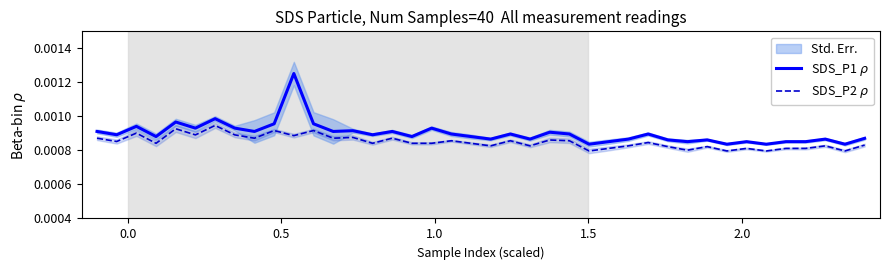

At which category does SDS_P1 $\rho$ reach its first local peak?

0.5